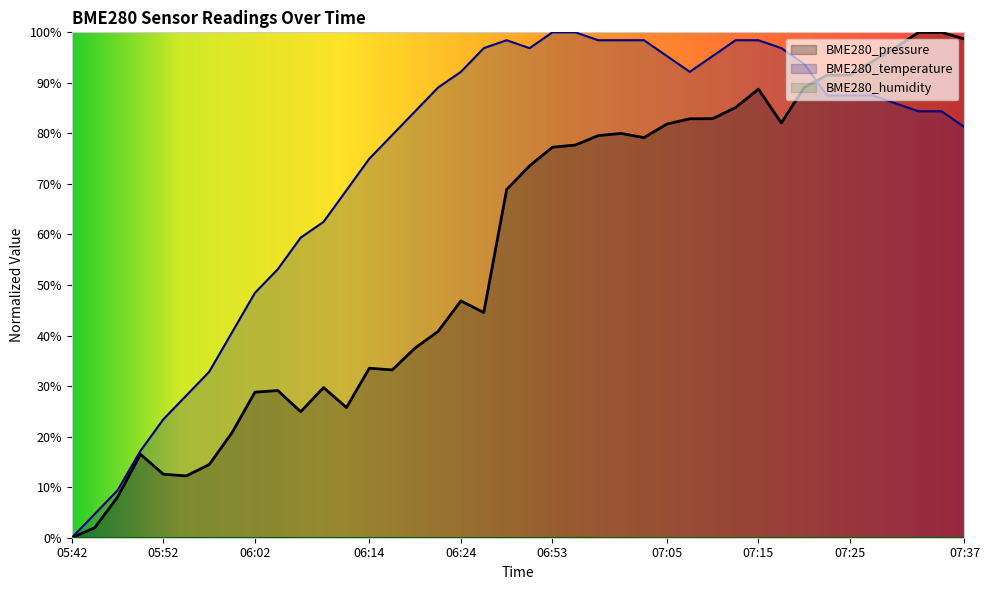

List the labels in order of BME280_pressure value, smallest first.

05:42, 05:44, 05:47, 05:54, 05:52, 05:57, 05:49, 05:59, 06:07, 06:12, 06:02, 06:04, 06:09, 06:17, 06:14, 06:19, 06:22, 06:27, 06:24, 06:47, 06:50, 06:53, 06:55, 07:03, 06:58, 07:00, 07:05, 07:18, 07:08, 07:10, 07:13, 07:15, 07:20, 07:22, 07:25, 07:27, 07:30, 07:37, 07:32, 07:35